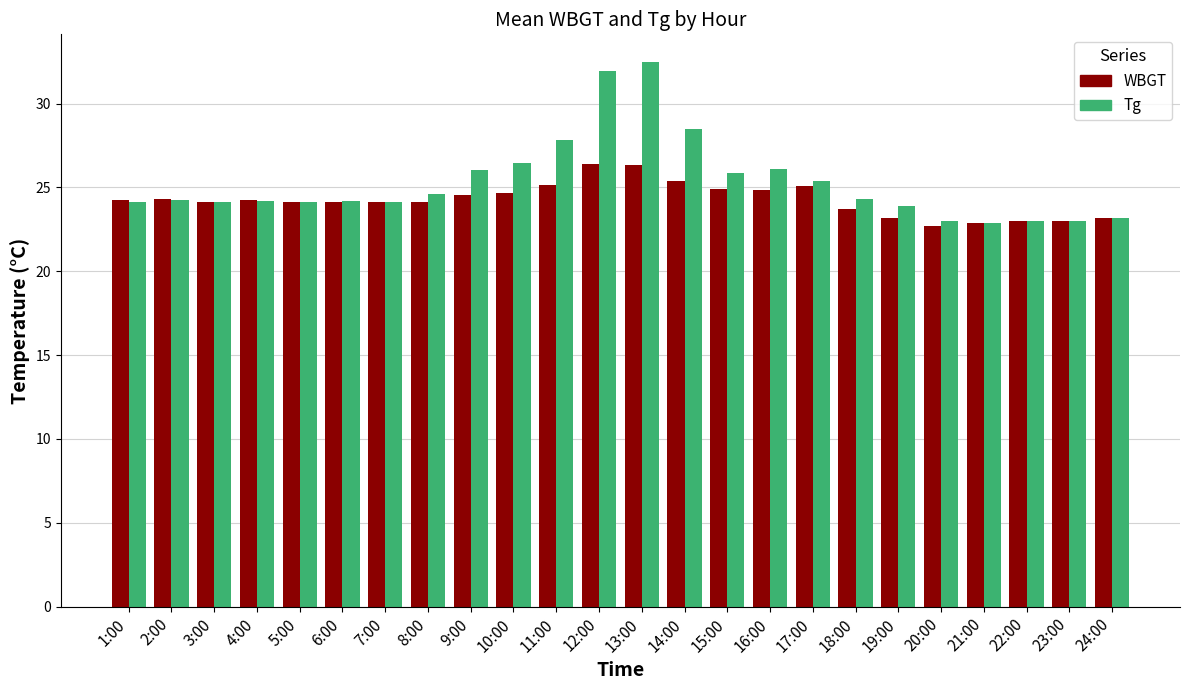

What is the spread (max minus min) of values at 1:00?

0.1